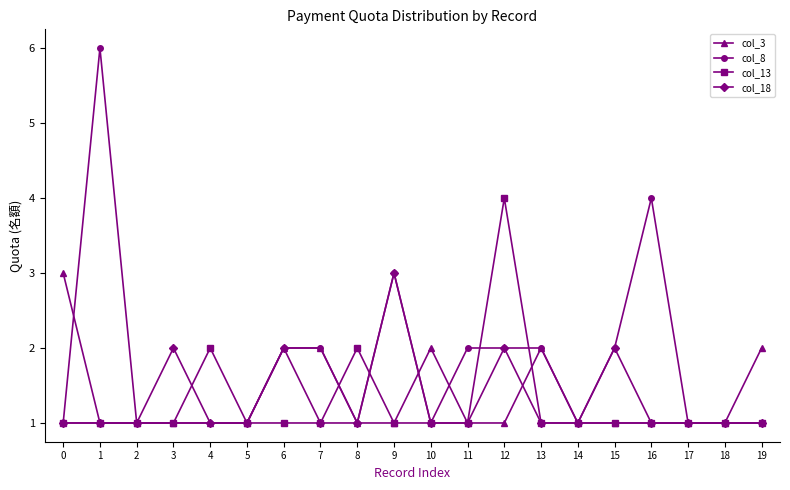

Reading left to right, transcribe all the data shown in this chart.

col_3: 0=3	1=1	2=1	3=1	4=1	5=1	6=2	7=2	8=1	9=1	10=2	11=1	12=1	13=2	14=1	15=1	16=1	17=1	18=1	19=2
col_8: 0=1	1=6	2=1	3=1	4=1	5=1	6=2	7=2	8=1	9=3	10=1	11=2	12=2	13=2	14=1	15=2	16=4	17=1	18=1	19=1
col_13: 0=1	1=1	2=1	3=1	4=2	5=1	6=1	7=1	8=2	9=1	10=1	11=1	12=4	13=1	14=1	15=1	16=1	17=1	18=1	19=1
col_18: 0=1	1=1	2=1	3=2	4=1	5=1	6=2	7=1	8=1	9=3	10=1	11=1	12=2	13=1	14=1	15=2	16=1	17=1	18=1	19=1